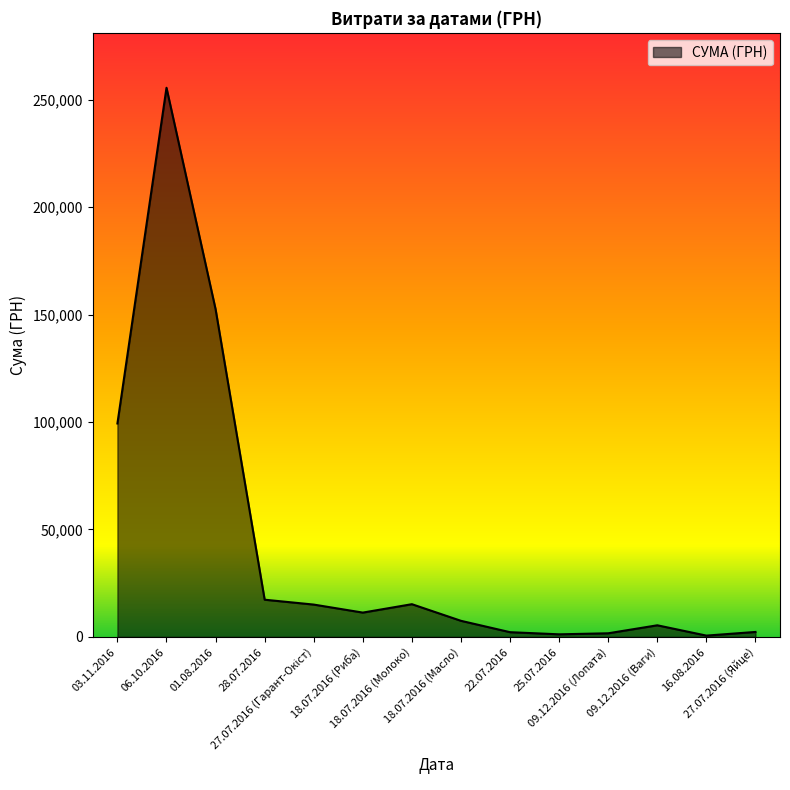

What is the difference between the maximum and minimum values?

254950.2